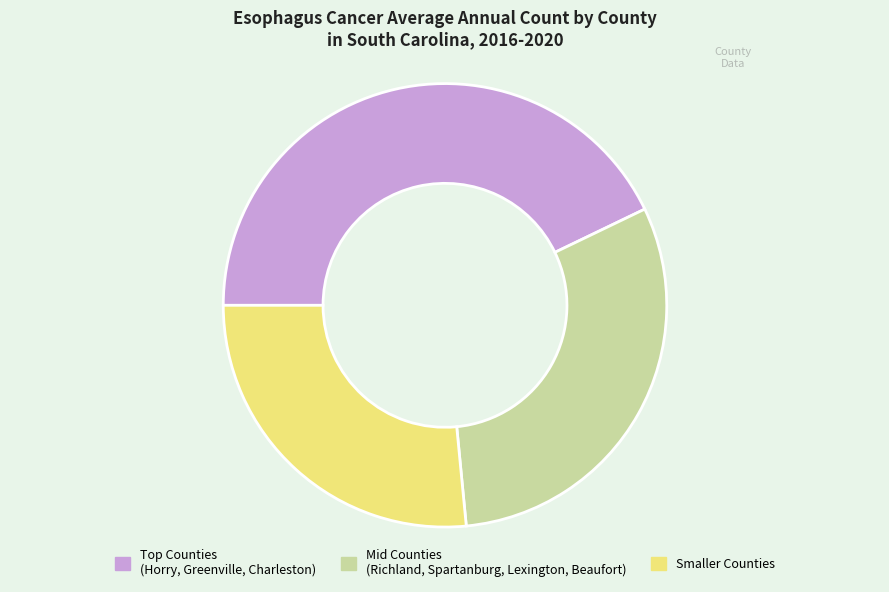

Count the number of slices in the pie.

3